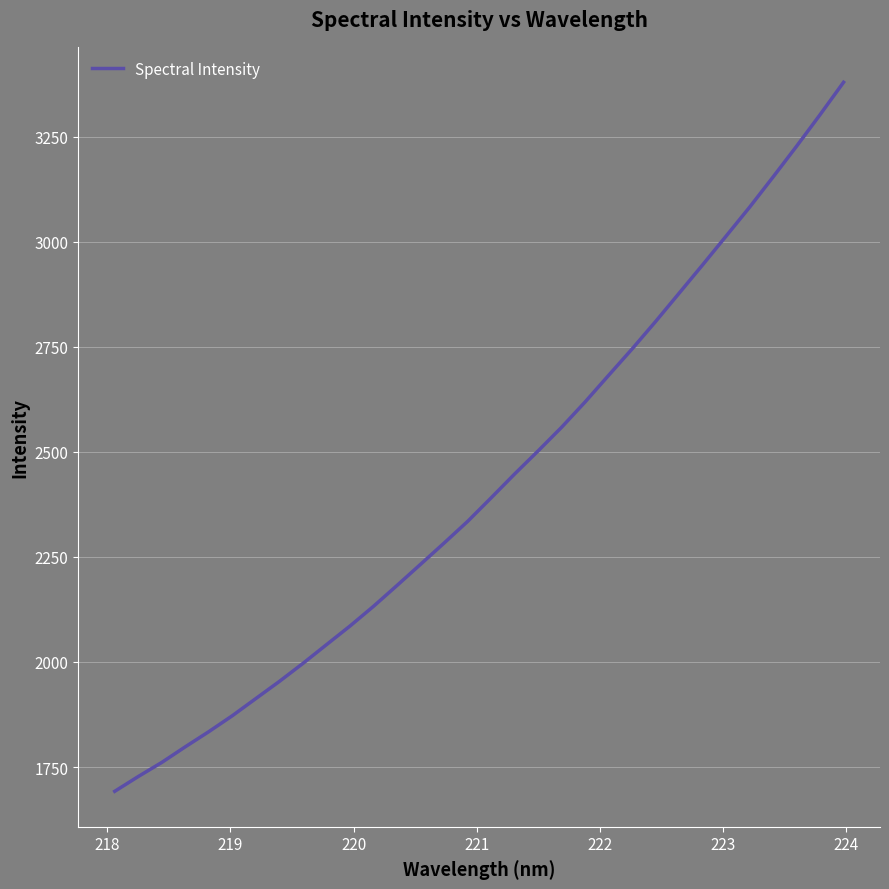

What is the difference between the maximum and minimum values?

1687.3